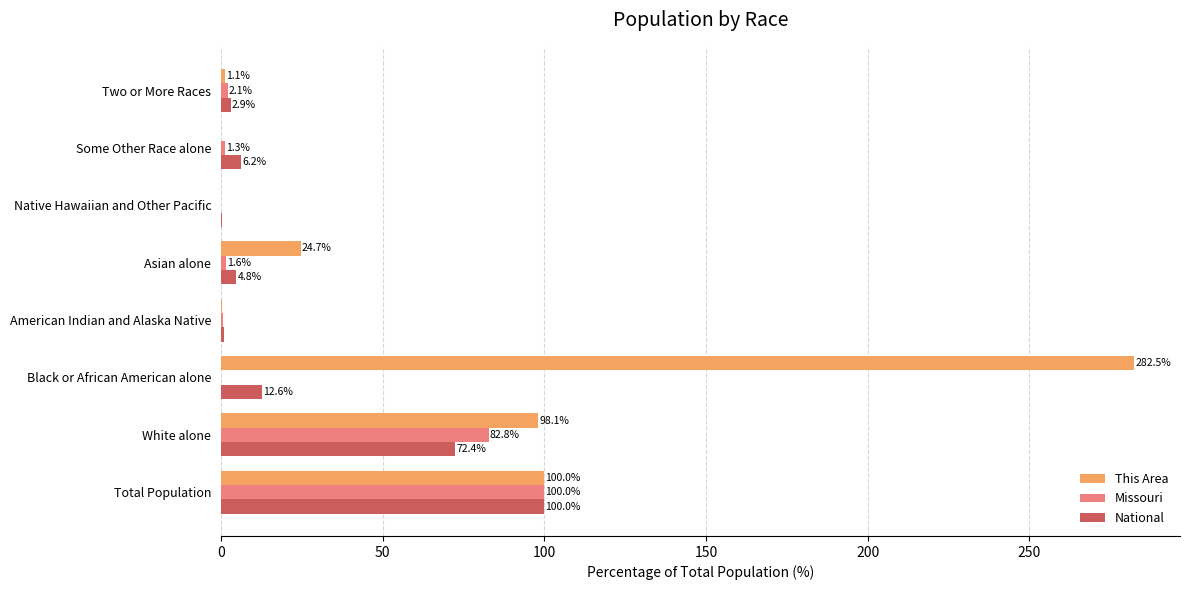

What is the sum of all Missouri values?

188.4